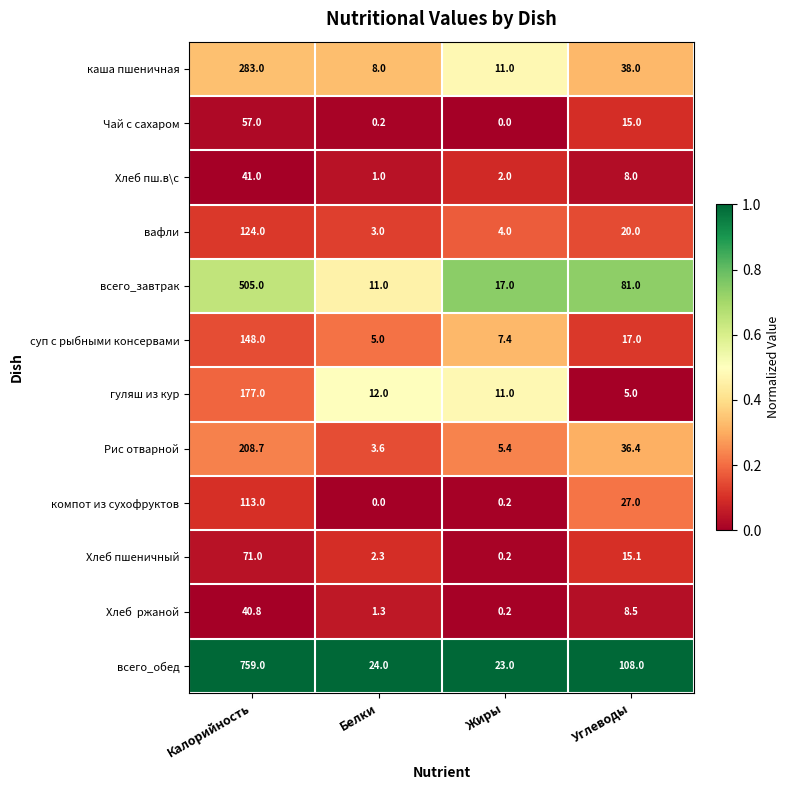

Which series has the largest range (max minus min)?

всего_обед